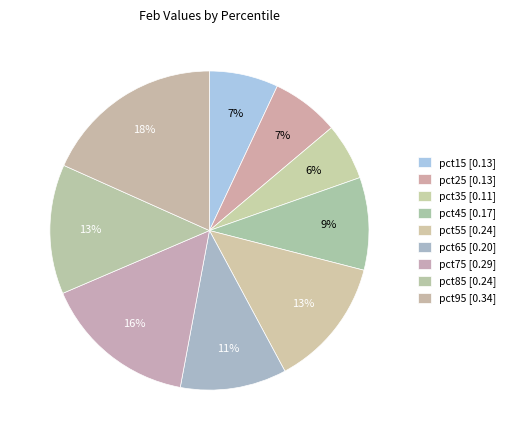

What is the largest slice in the pie chart?

pct95